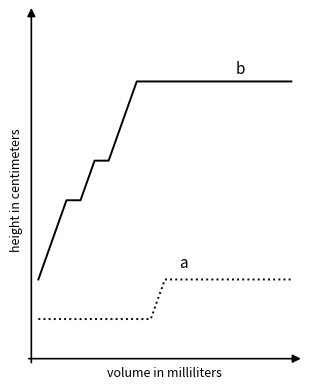

Does the chart have visible grid lines?

No